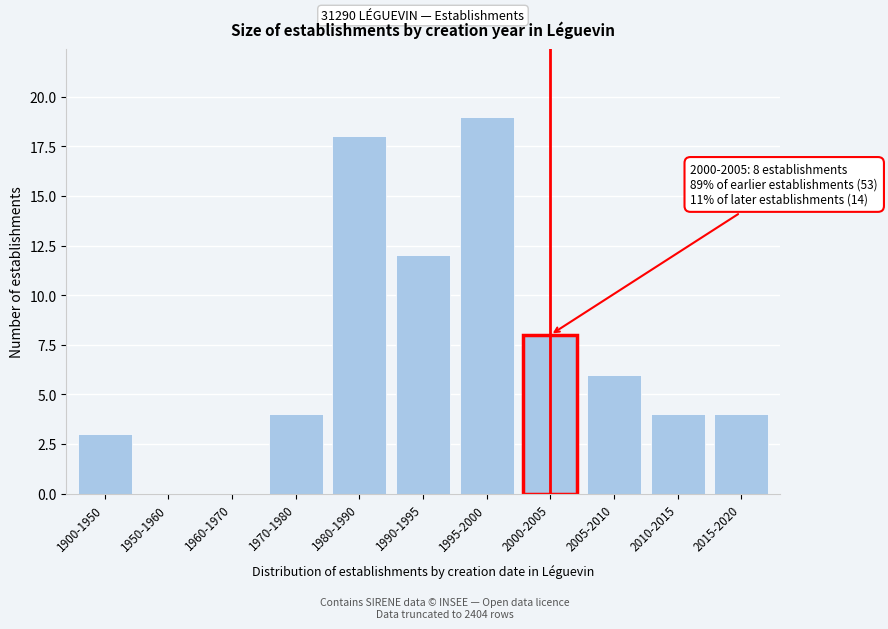

Reading left to right, what are all the values shown in this chart?

1900-1950=3	1950-1960=0	1960-1970=0	1970-1980=4	1980-1990=18	1990-1995=12	1995-2000=19	2000-2005=8	2005-2010=6	2010-2015=4	2015-2020=4